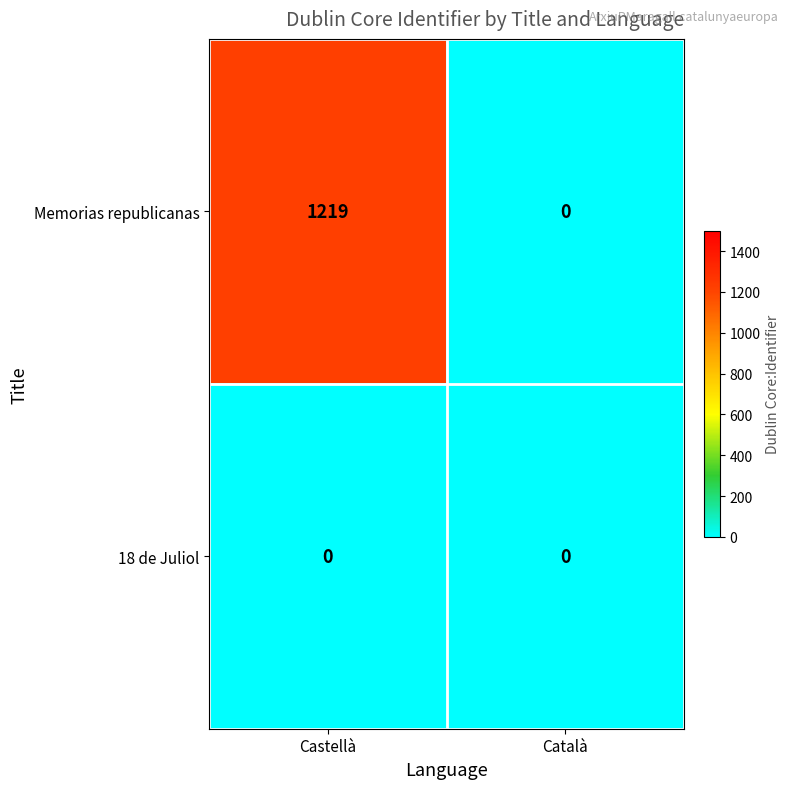

At which label is Memorias republicanas closest to 609?

Català